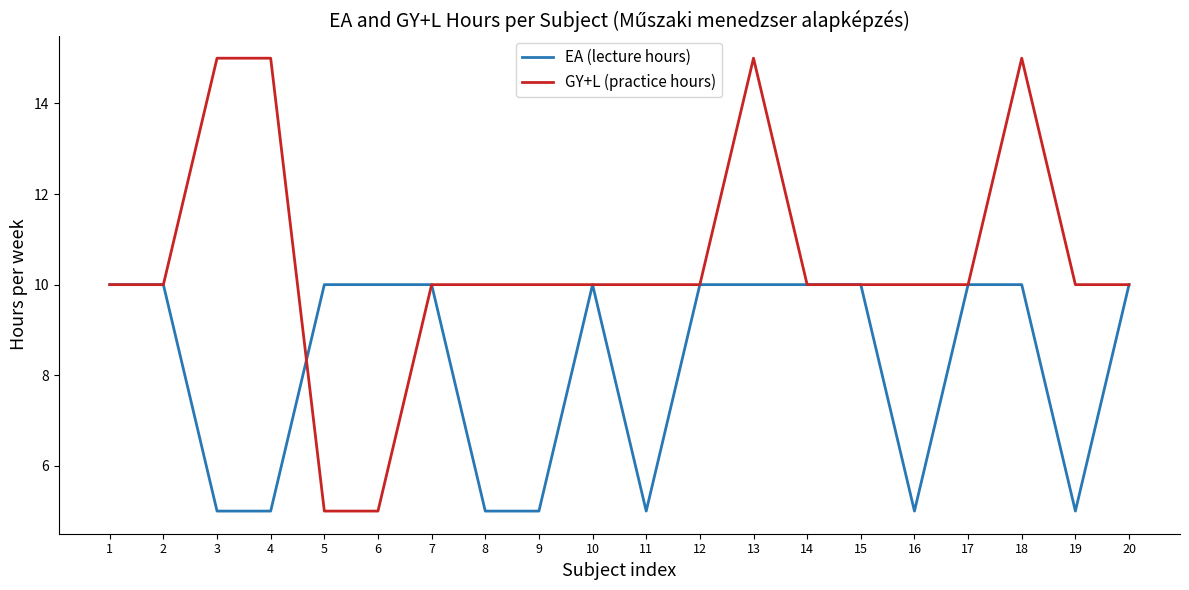

True or false: EA (lecture hours) and GY+L (practice hours) cross at least once.

True